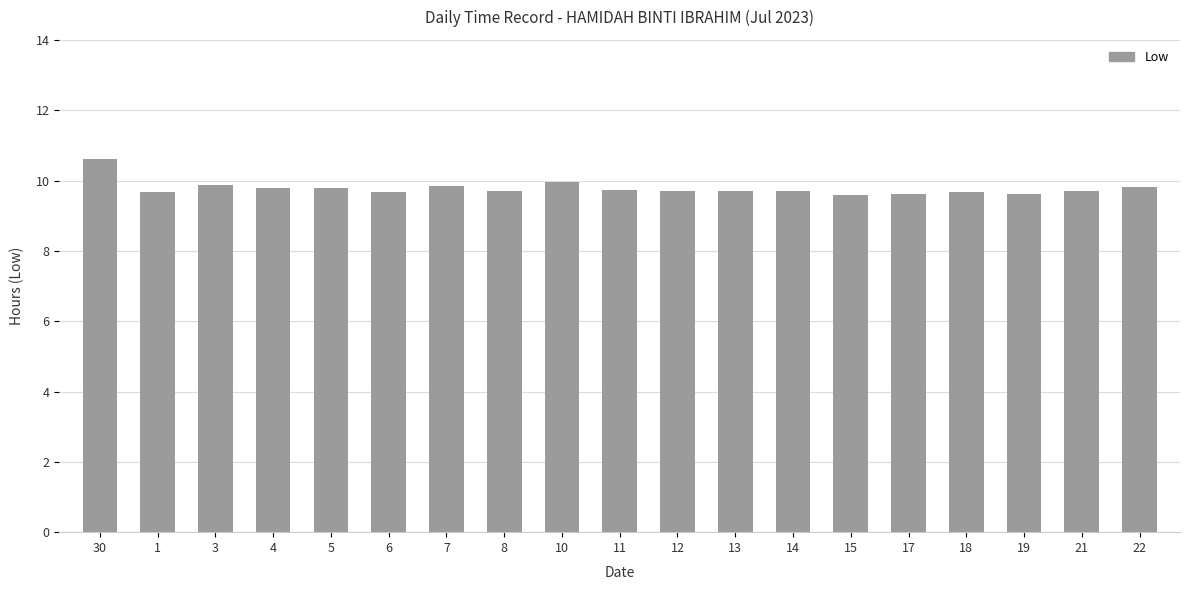

What is the label of the 1st bar from the right?

22